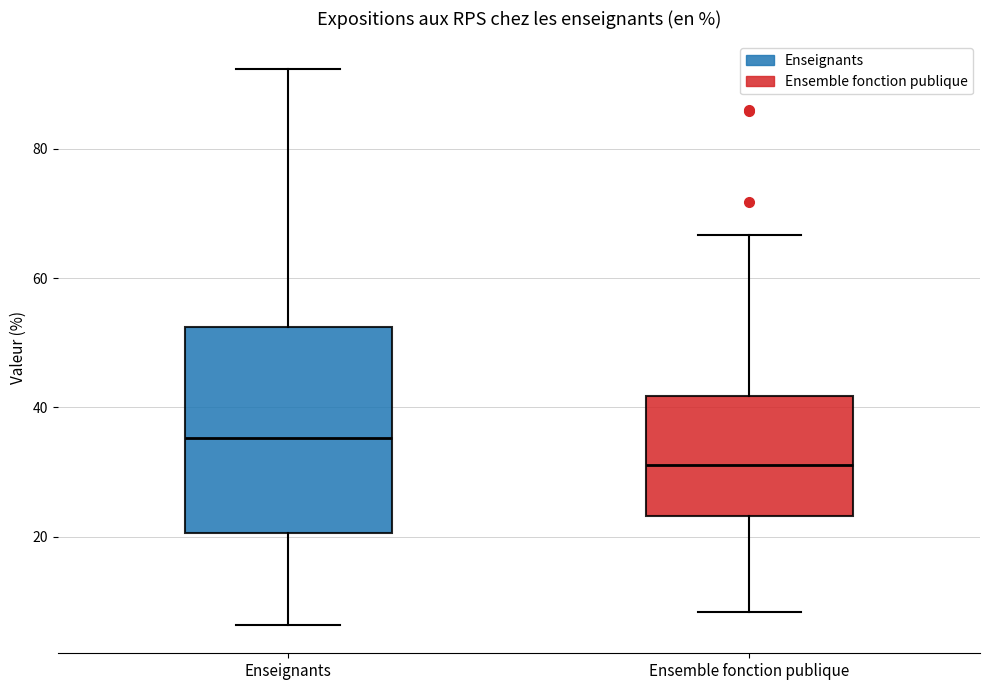

Which box's median line is the lowest?

Ensemble fonction publique